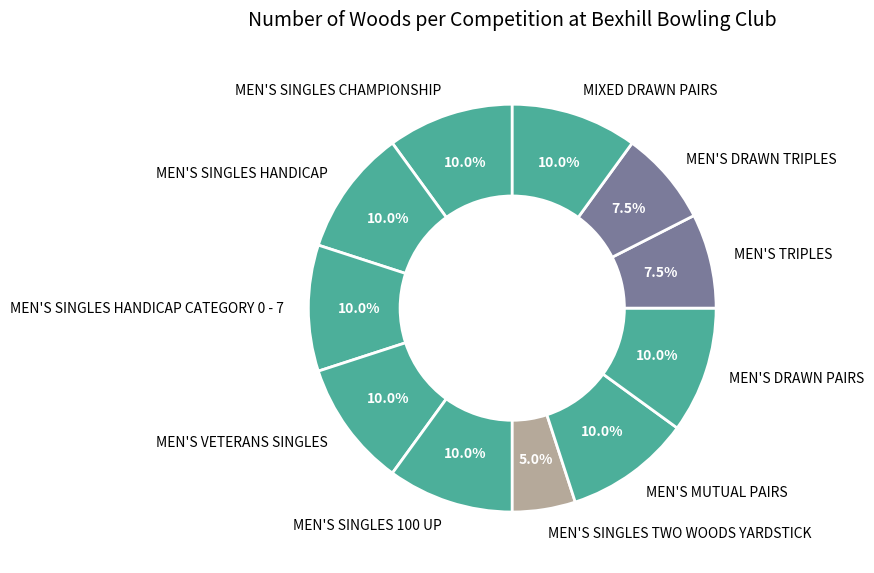

Do MEN'S SINGLES HANDICAP CATEGORY 0 - 7 and MEN'S SINGLES TWO WOODS YARDSTICK together represent more than half of the pie?

No